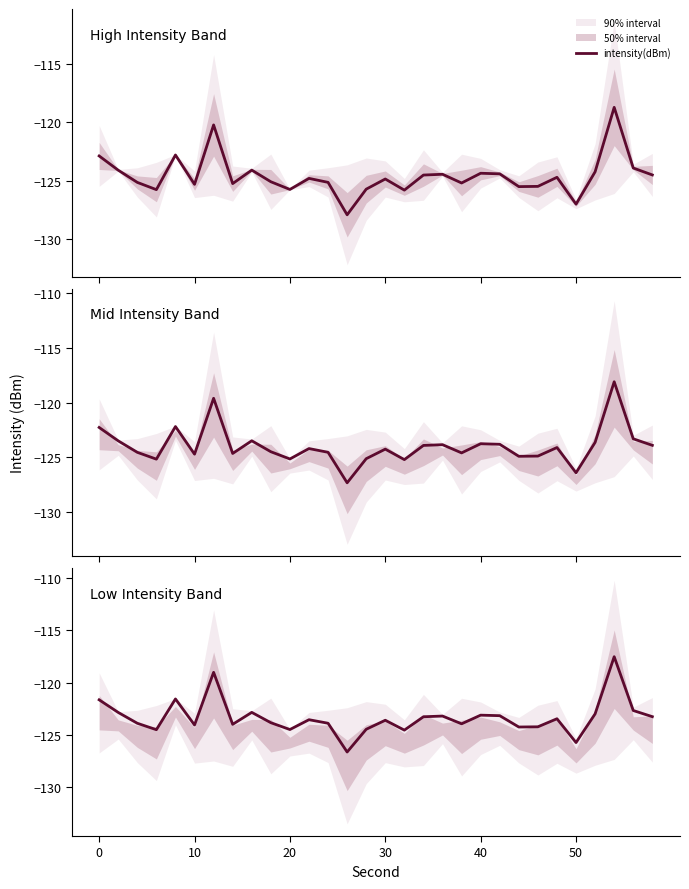

What is the greatest value displayed?

-117.5